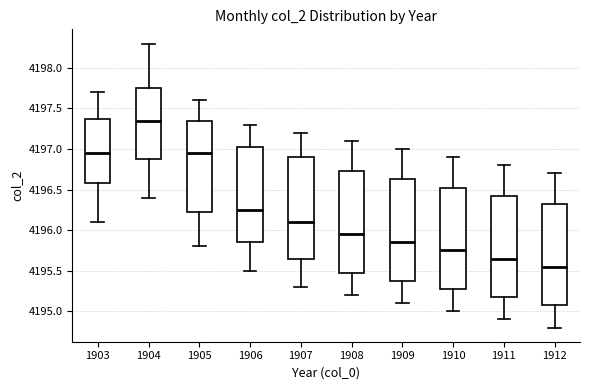

Reading left to right, transcribe this box plot: for each box, give where its median line is, the range the box spans, and where its two whiskers end, as read against the y-axis. The values are not printed on the chart, so give them approximately, as read against the axis.

1903: median 4196.95, box 4196.60 to 4197.40, whiskers 4196.10 to 4197.70
1904: median 4197.35, box 4196.90 to 4197.75, whiskers 4196.40 to 4198.30
1905: median 4196.95, box 4196.25 to 4197.35, whiskers 4195.80 to 4197.60
1906: median 4196.25, box 4195.85 to 4197.05, whiskers 4195.50 to 4197.30
1907: median 4196.10, box 4195.65 to 4196.90, whiskers 4195.30 to 4197.20
1908: median 4195.95, box 4195.50 to 4196.75, whiskers 4195.20 to 4197.10
1909: median 4195.85, box 4195.40 to 4196.65, whiskers 4195.10 to 4197.00
1910: median 4195.75, box 4195.30 to 4196.55, whiskers 4195.00 to 4196.90
1911: median 4195.65, box 4195.20 to 4196.45, whiskers 4194.90 to 4196.80
1912: median 4195.55, box 4195.10 to 4196.35, whiskers 4194.80 to 4196.70